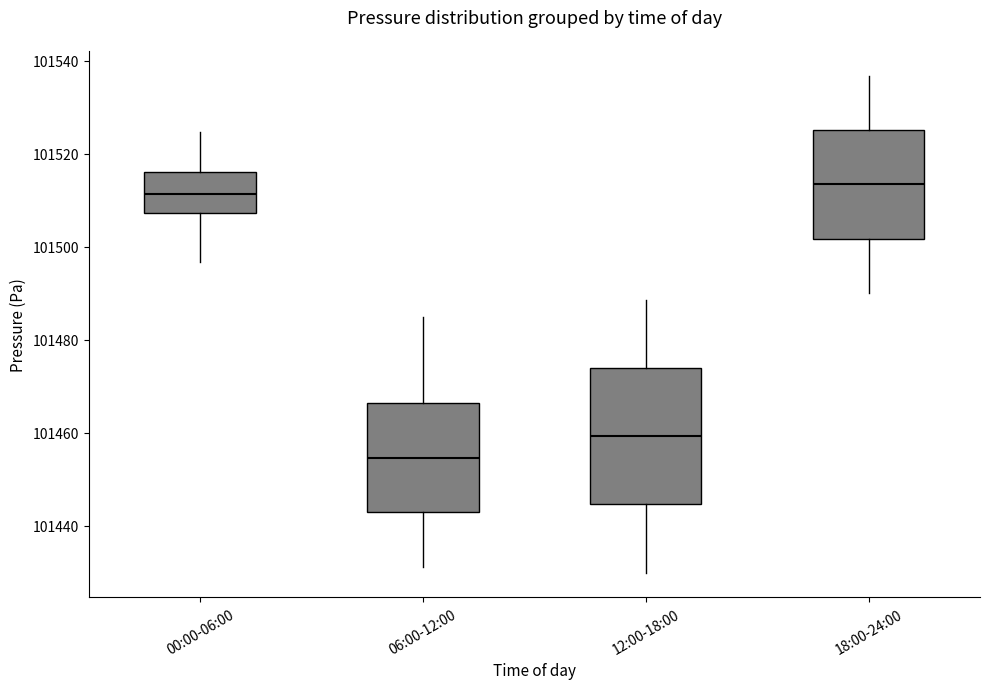

Reading left to right, transcribe this box plot: for each box, give where its median line is, the range the box spans, and where its two whiskers end, as read against the y-axis. The values are not printed on the chart, so give them approximately, as read against the axis.

00:00-06:00: median 101512, box 101508 to 101516, whiskers 101496 to 101524
06:00-12:00: median 101454, box 101442 to 101466, whiskers 101432 to 101486
12:00-18:00: median 101460, box 101444 to 101474, whiskers 101430 to 101488
18:00-24:00: median 101514, box 101502 to 101526, whiskers 101490 to 101536